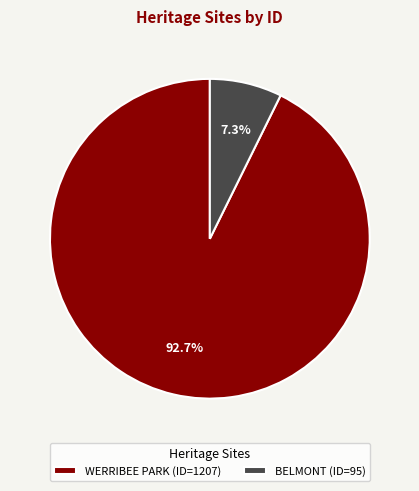

To the nearest percent, what is the difference between the largest and smallest slice percentages?

85%